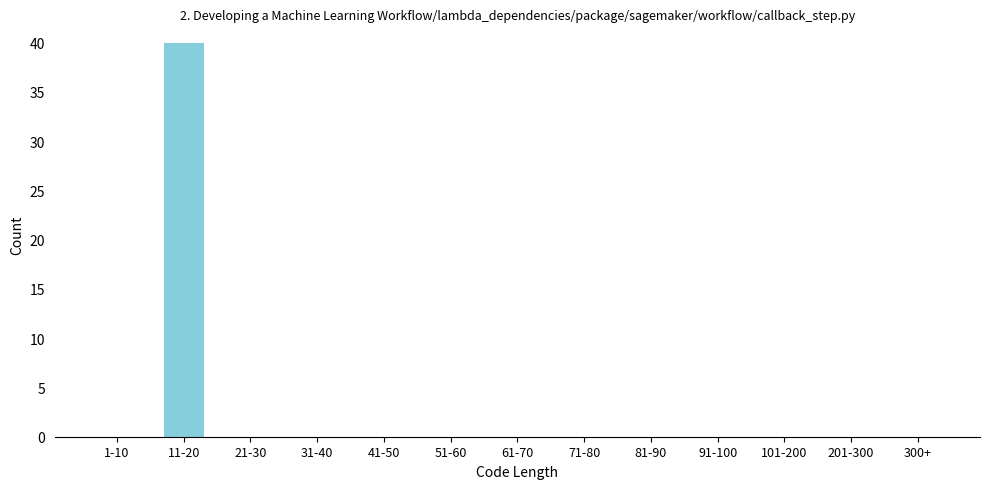

Reading right to left, what are all the values shown in this chart?

300+=0	201-300=0	101-200=0	91-100=0	81-90=0	71-80=0	61-70=0	51-60=0	41-50=0	31-40=0	21-30=0	11-20=40	1-10=0